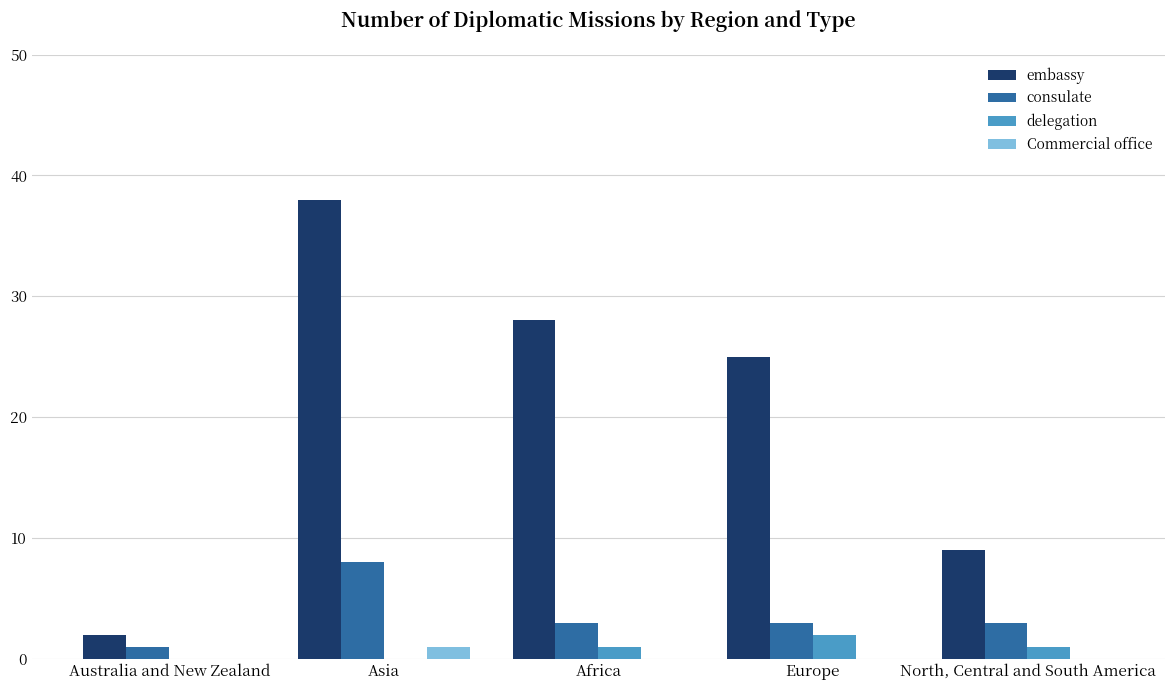

Between Australia and New Zealand and Asia, which series saw the biggest shift?

embassy